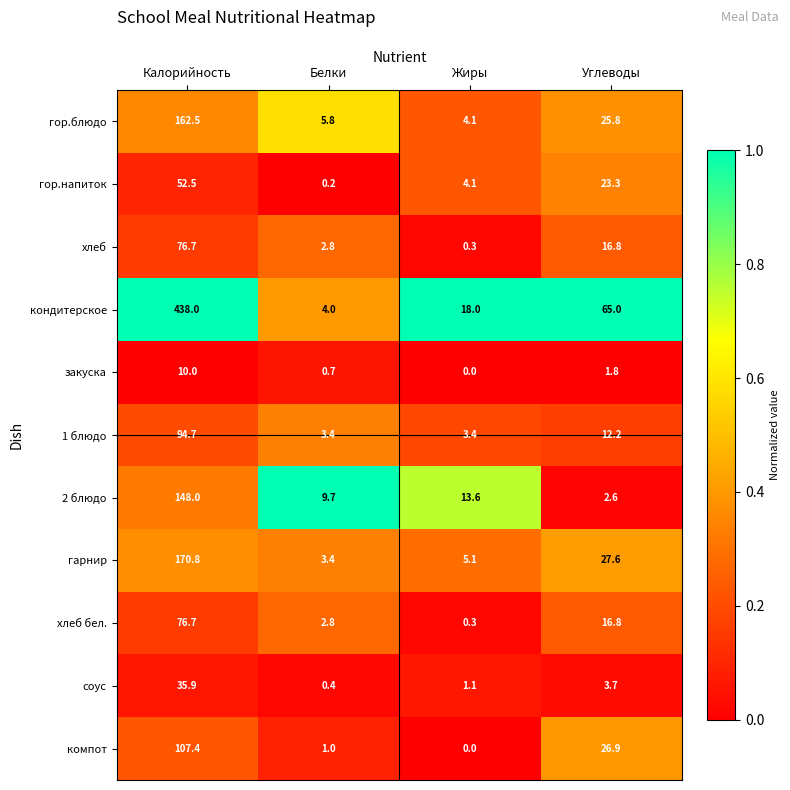

What is the average value of the гарнир series?

51.7